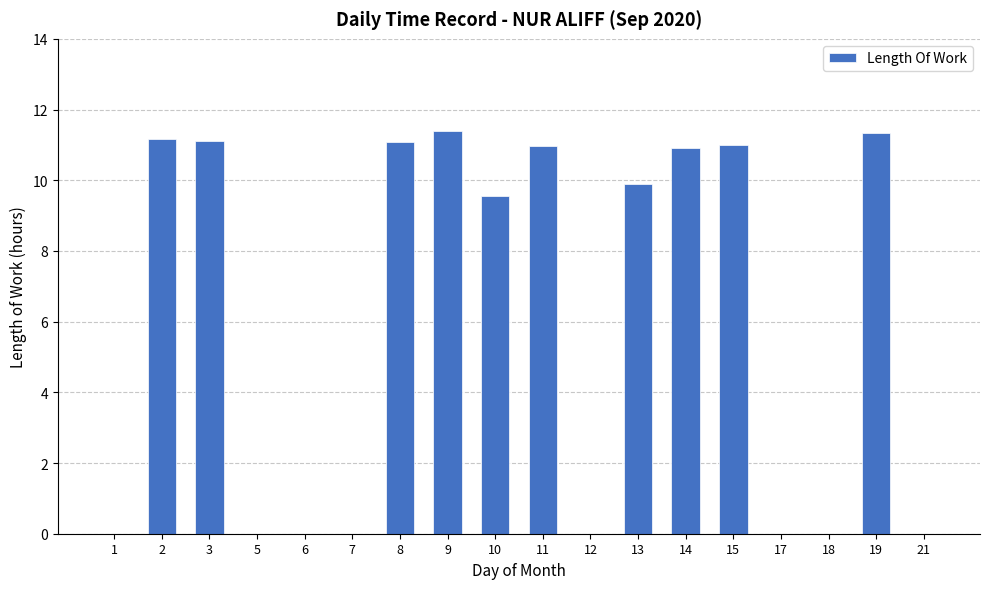

Reading left to right, extract all data points from this chart.

0.0	11.2	11.1	0.0	0.0	0.0	11.1	11.4	9.5	11.0	0.0	9.9	10.9	11.0	0.0	0.0	11.3	0.0